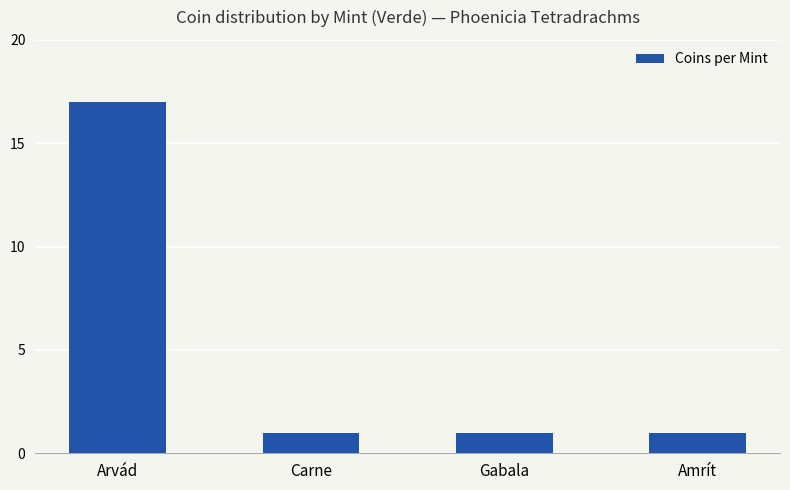

Count the values in the range 1 to 17.

4